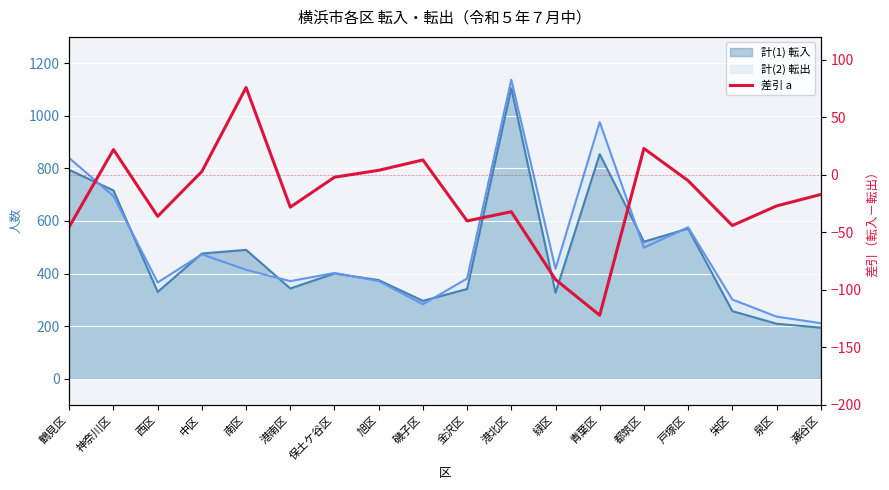

What is the difference between the values at 中区 and 南区?

73